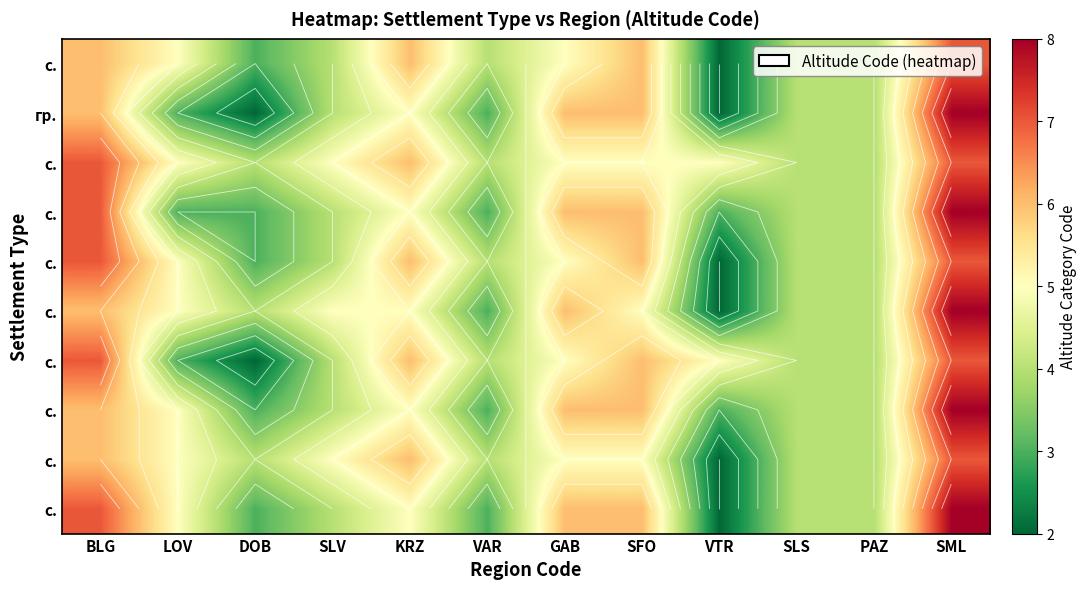

At which category does the chart reach its minimum across all series?

VTR